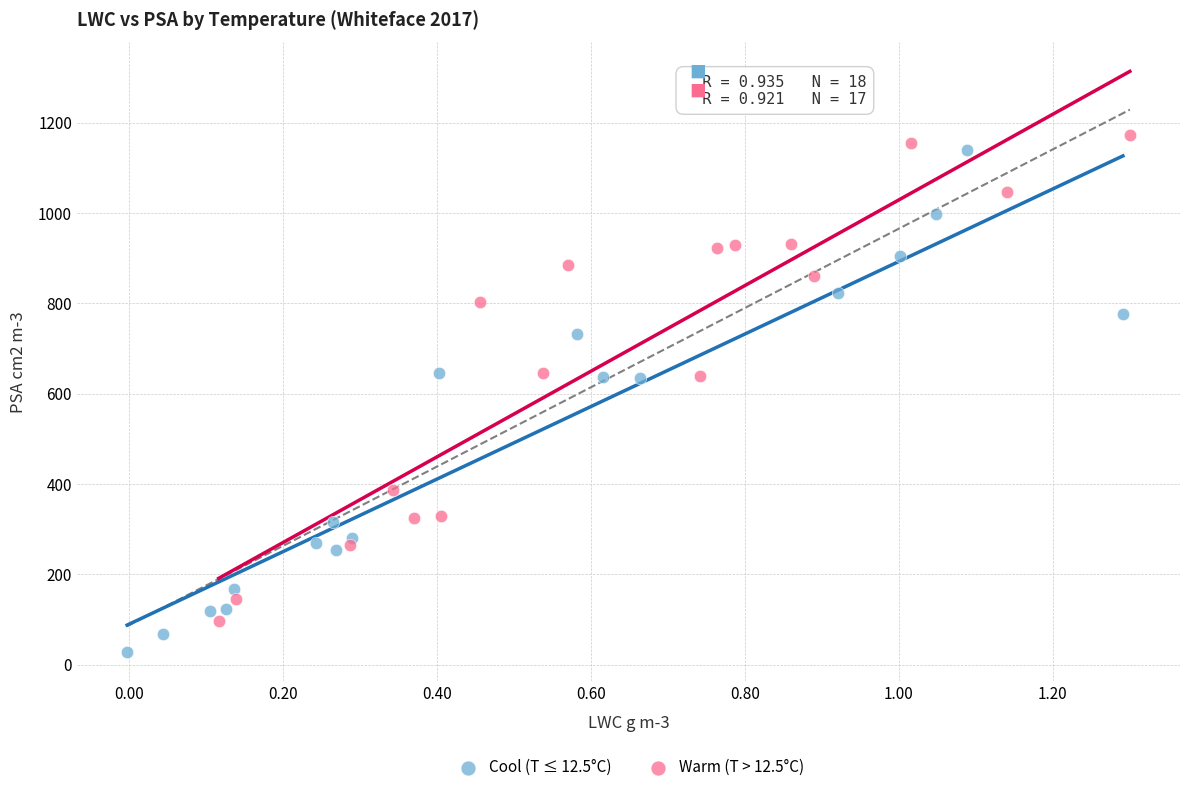

Which series reaches the minimum Y coordinate?

Cool (T ≤ 12.5°C)